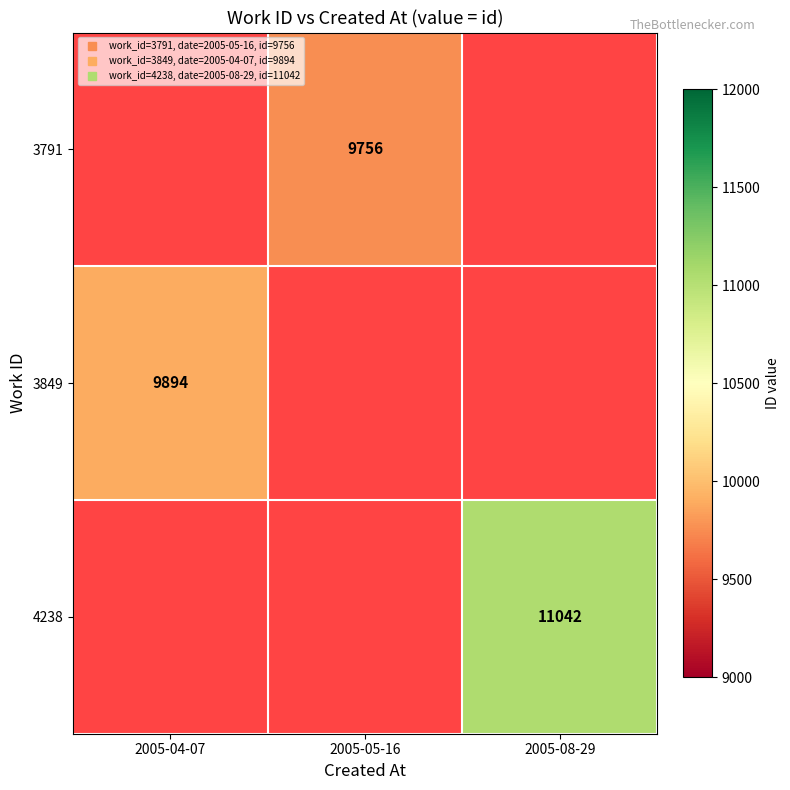

Is the value of 3849 at 2005-04-07 greater than the value of 4238 at 2005-05-16?

No